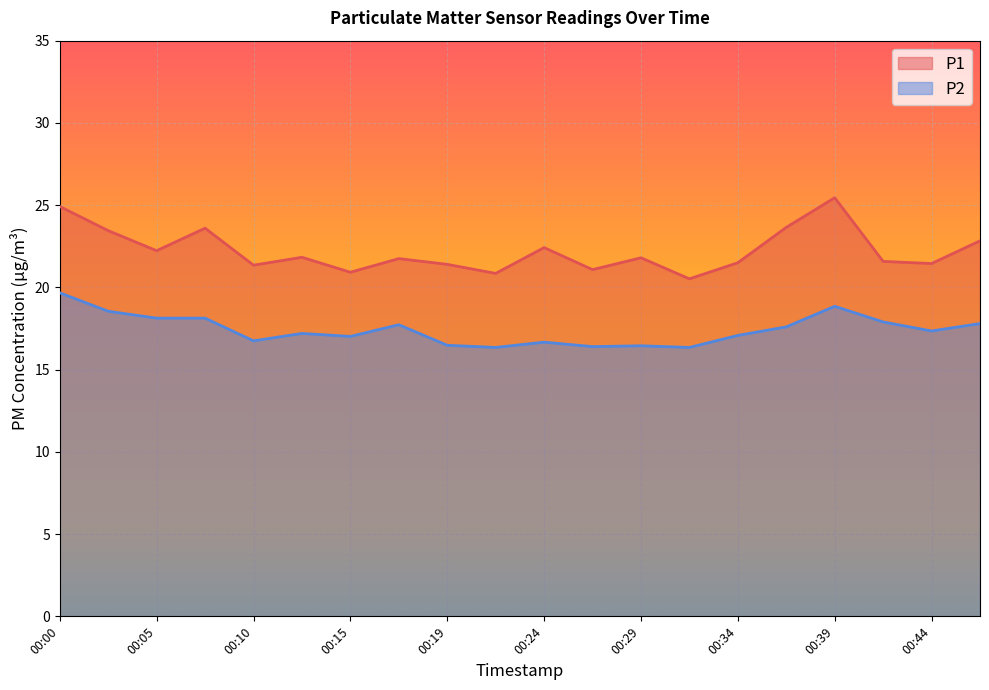

What is the sum of all P1 values?

444.6